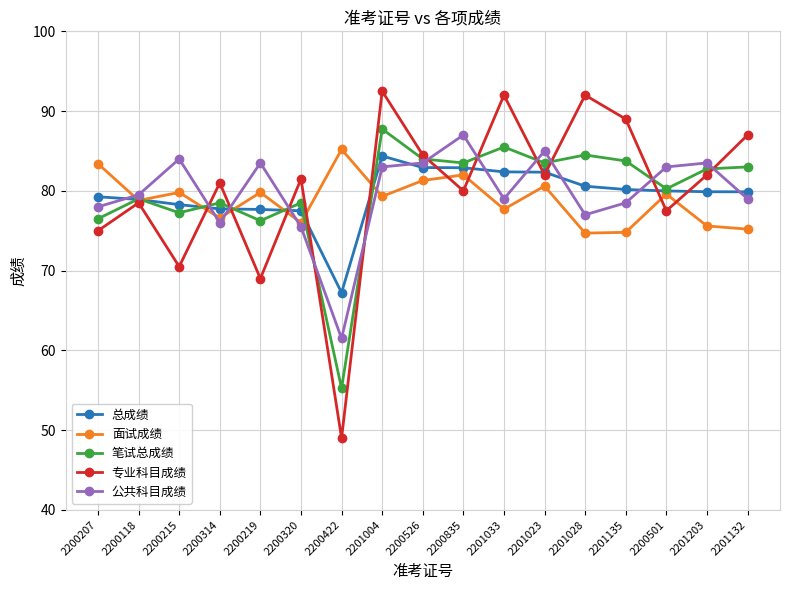

Where is the first local maximum for 专业科目成绩?

2200118